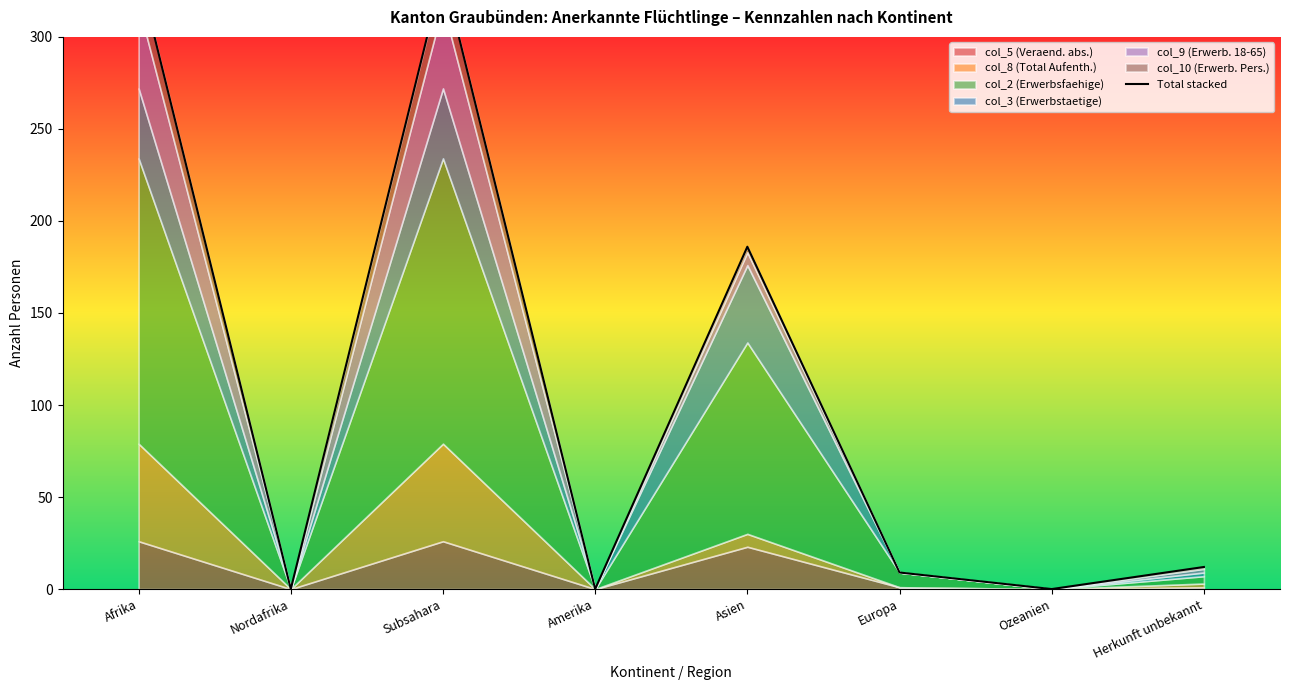

Count the number of values greater than 12.

3